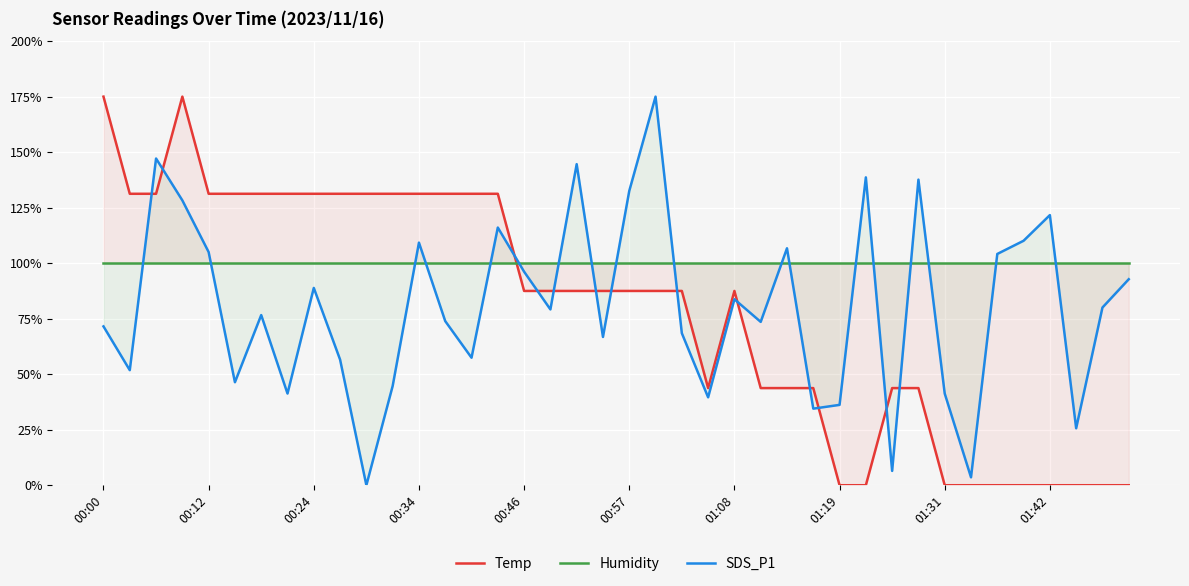

Which label corresponds to the largest value in the chart?

00:00